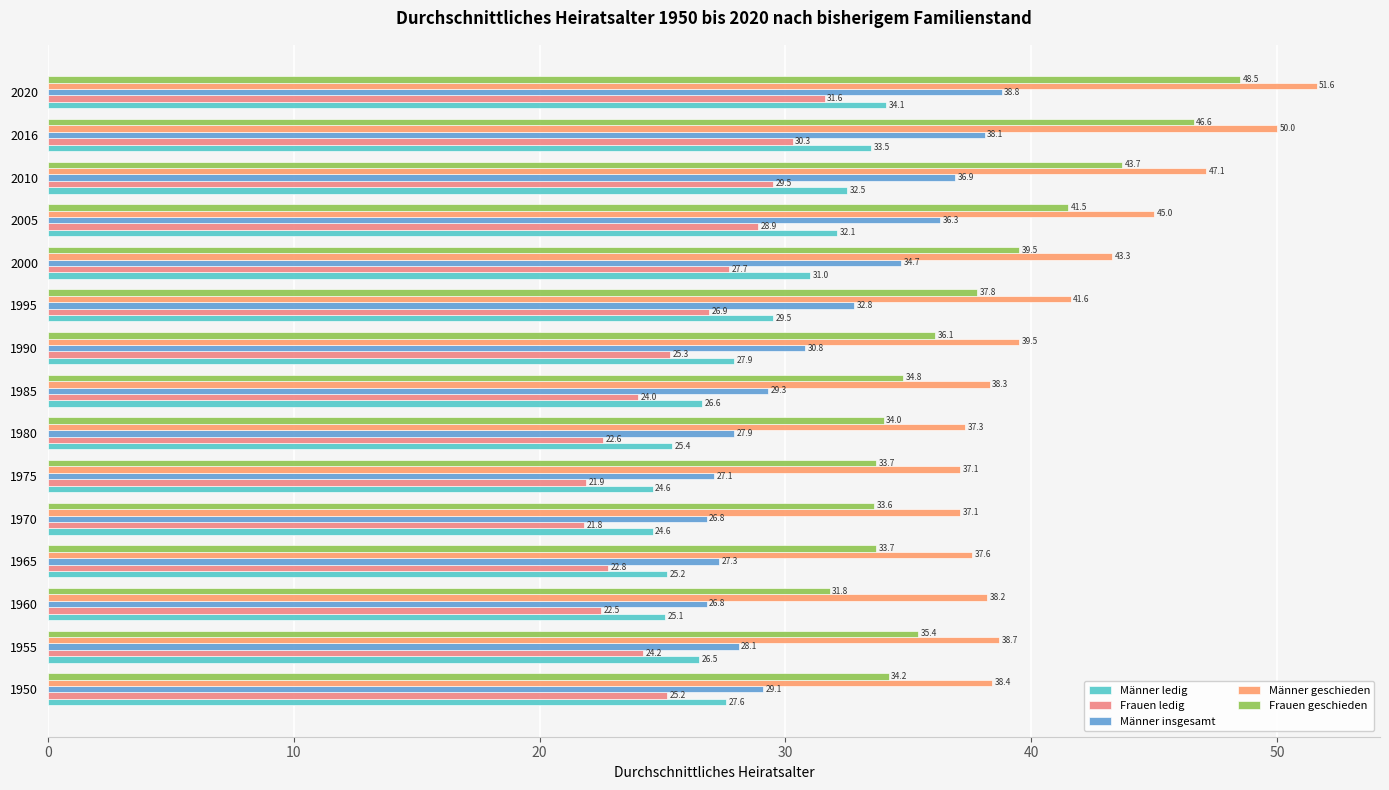

How many data points in Männer geschieden are above 38?

11